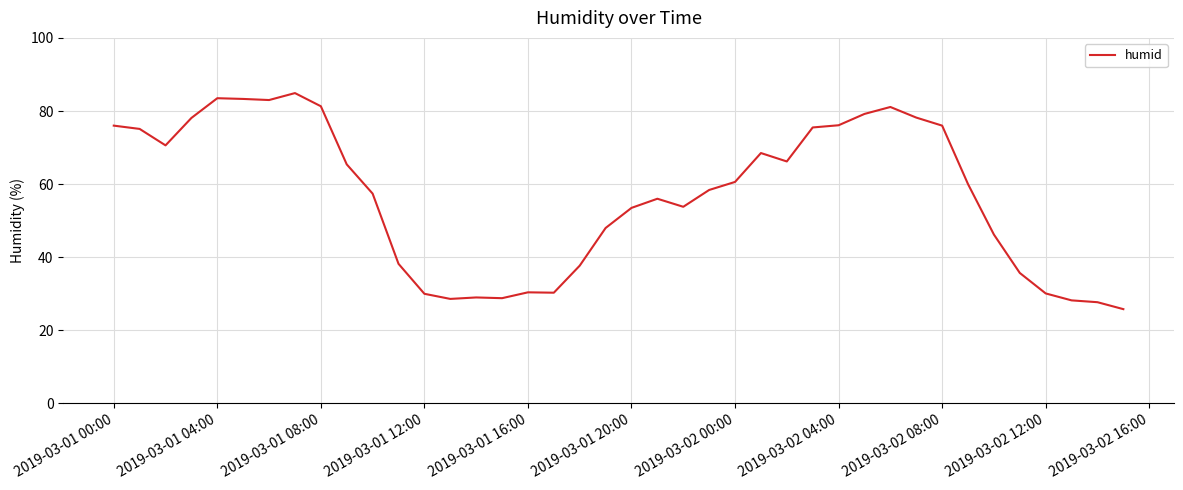

What is the minimum value shown in the chart?

25.8